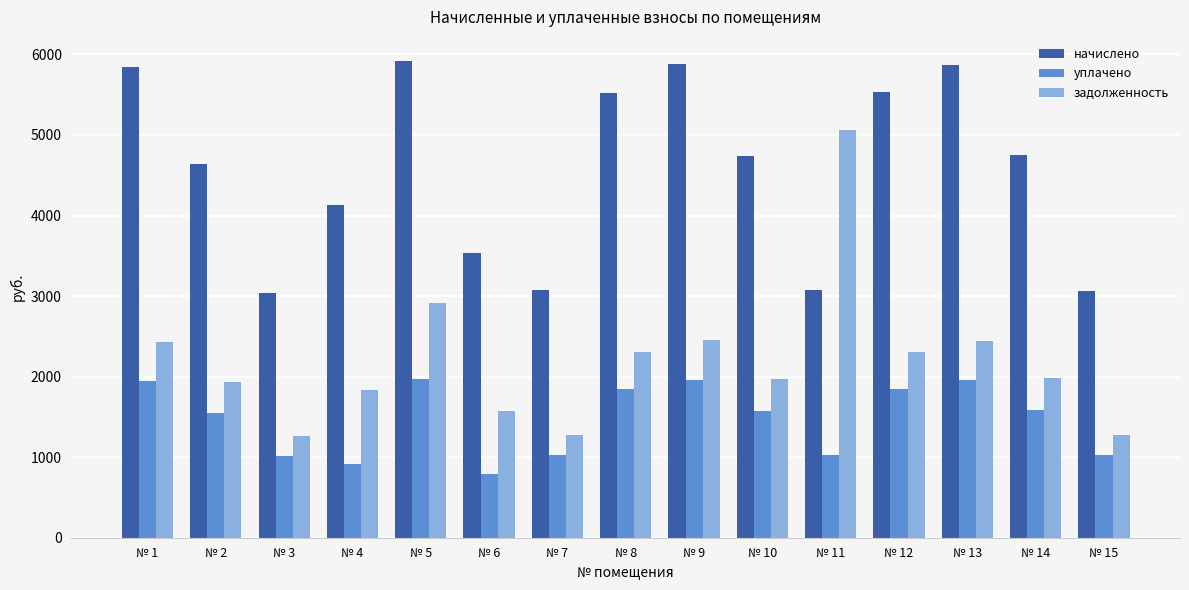

At which category does the chart reach its minimum across all series?

№ 6